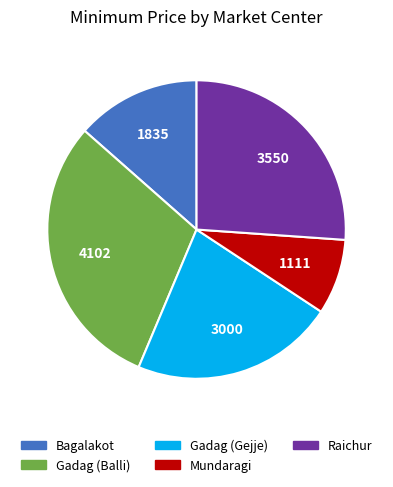

The Gadag (Balli) slice represents 30% of the pie. True or false?

True